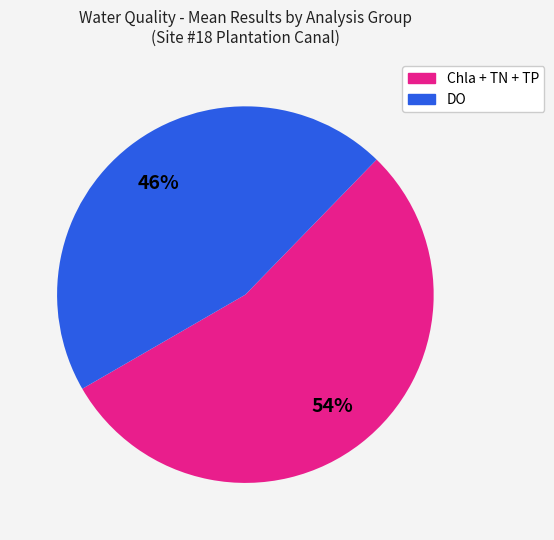

To the nearest percent, what is the average slice percentage?

50%